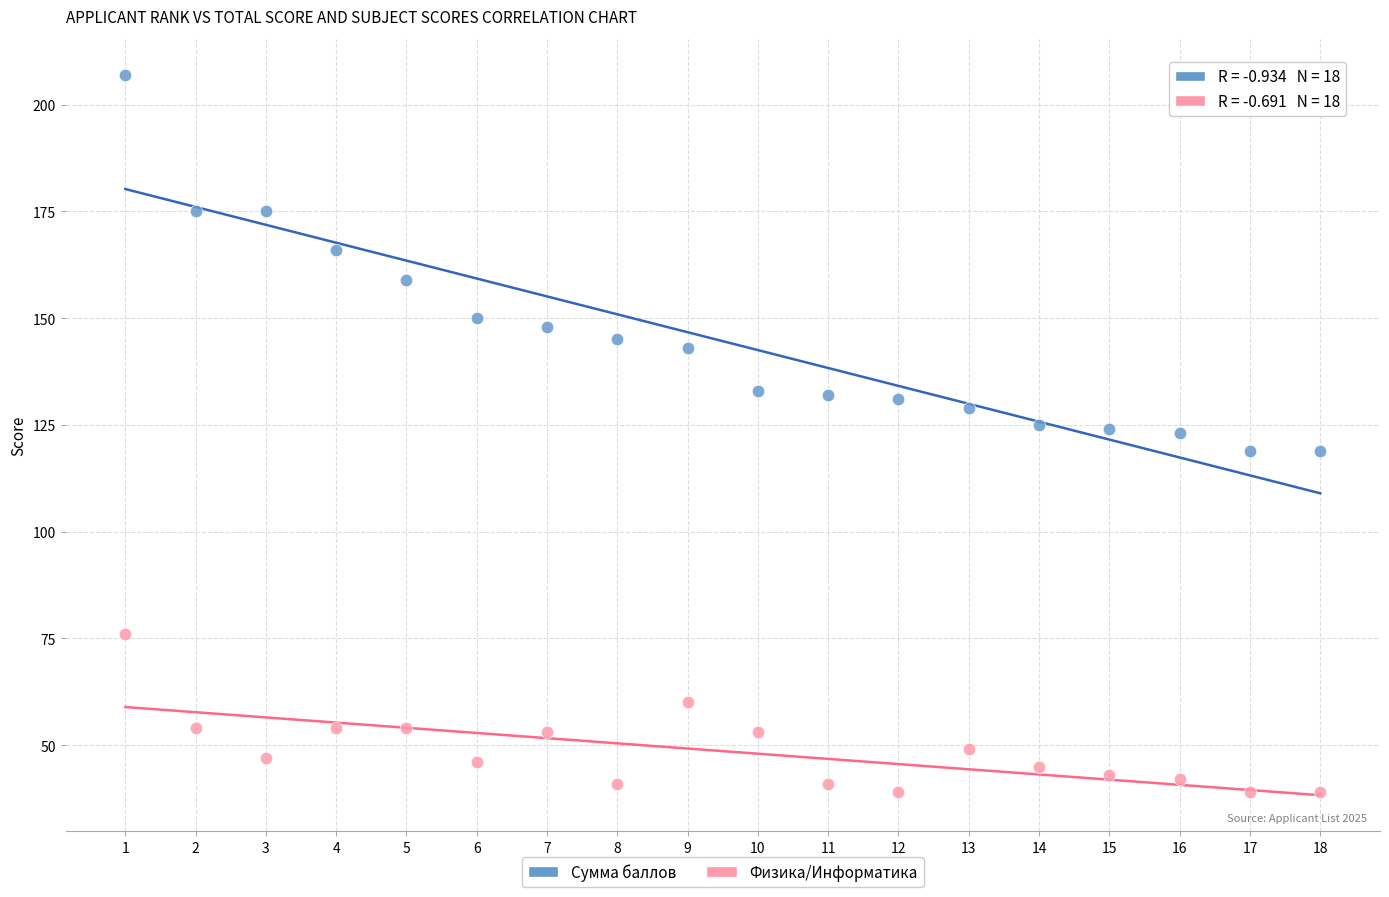

Which series has the largest Y range (max minus min)?

Сумма баллов